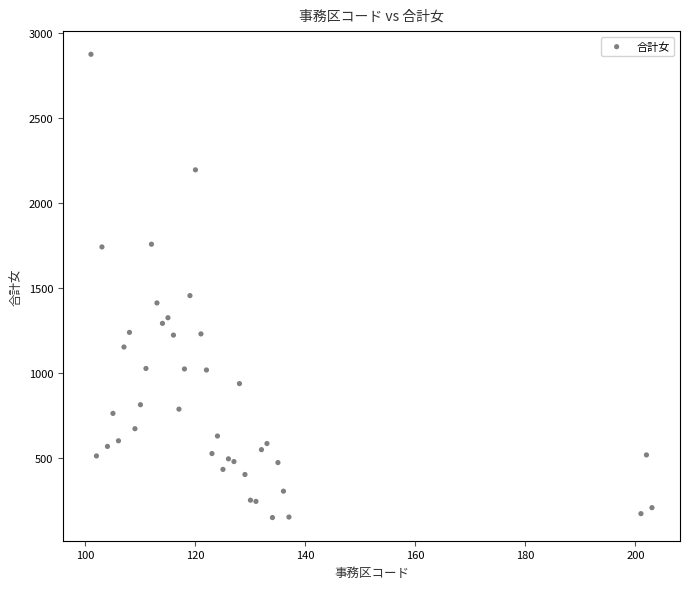

What Y value in the scatter plot is closest to 1514?

1457